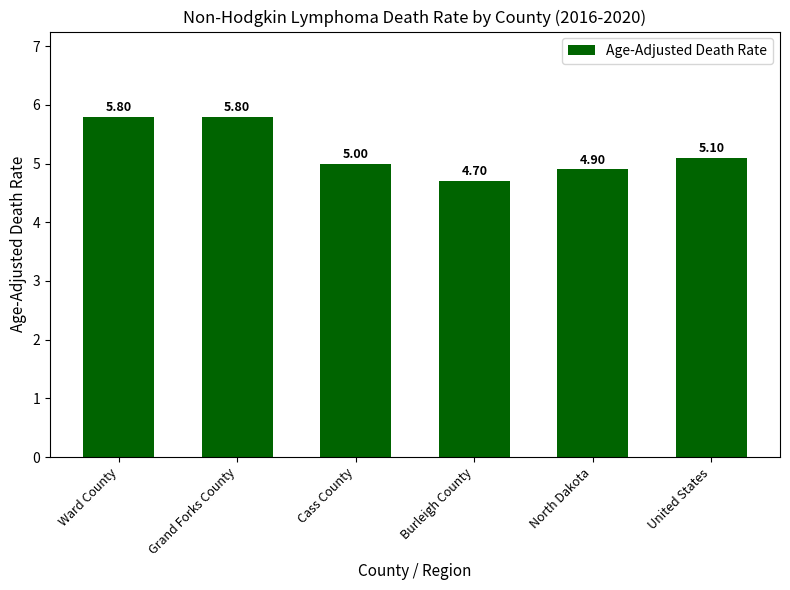

At which label does the data first exceed 5?

Ward County